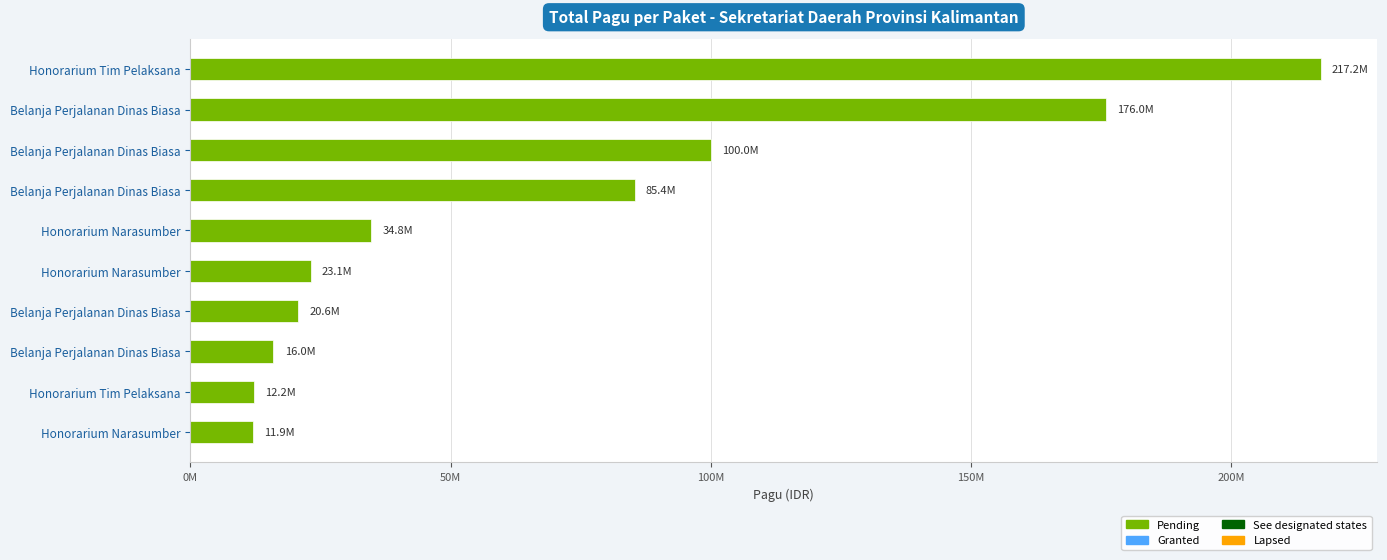

Are the bars horizontal?

Yes